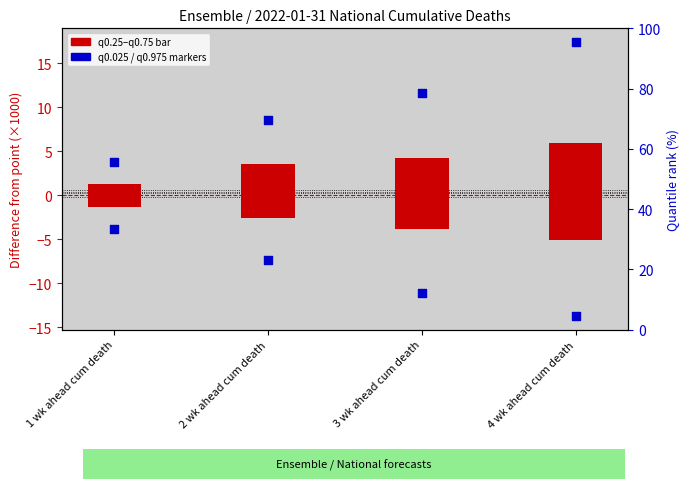

Which series has the largest Y range (max minus min)?

quantile_0.975